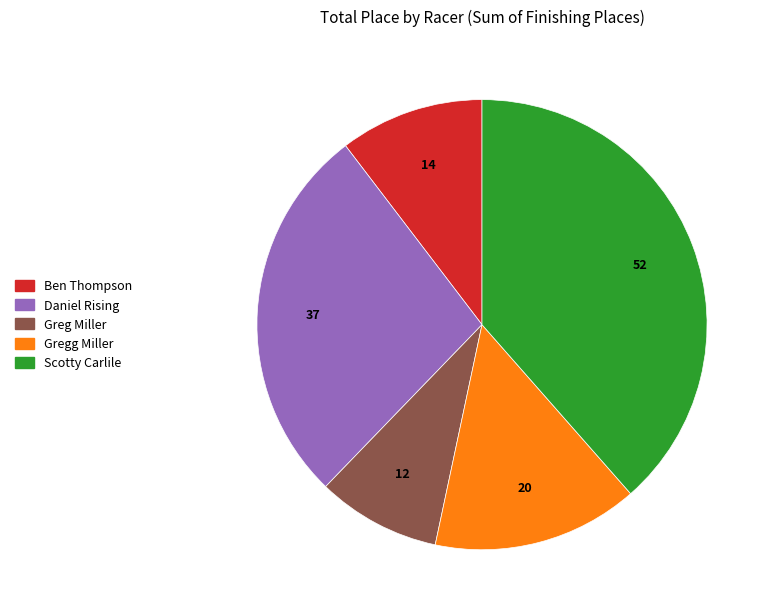

True or false: Daniel Rising accounts for 41% of the total.

False